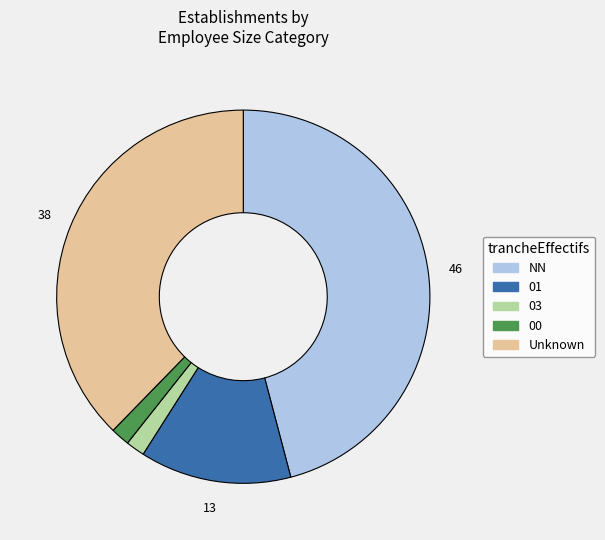

What is the largest slice in the pie chart?

NN